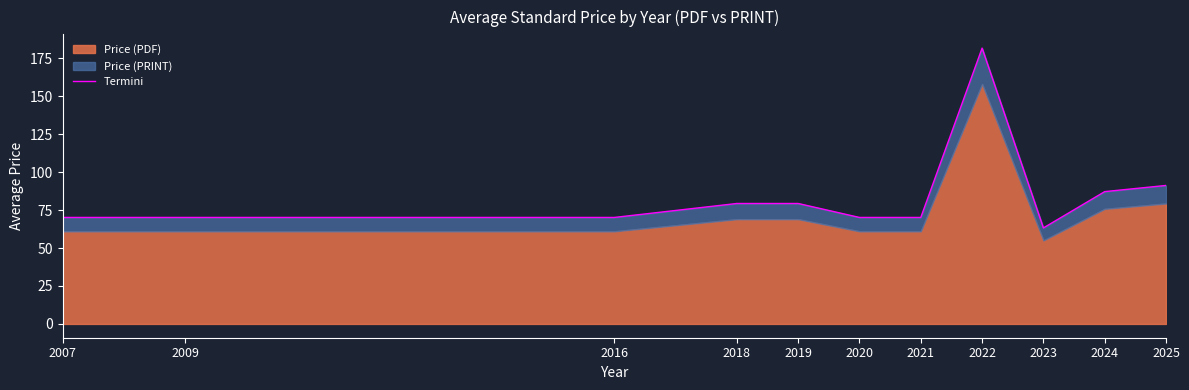

What is the sum of all values?

932.8